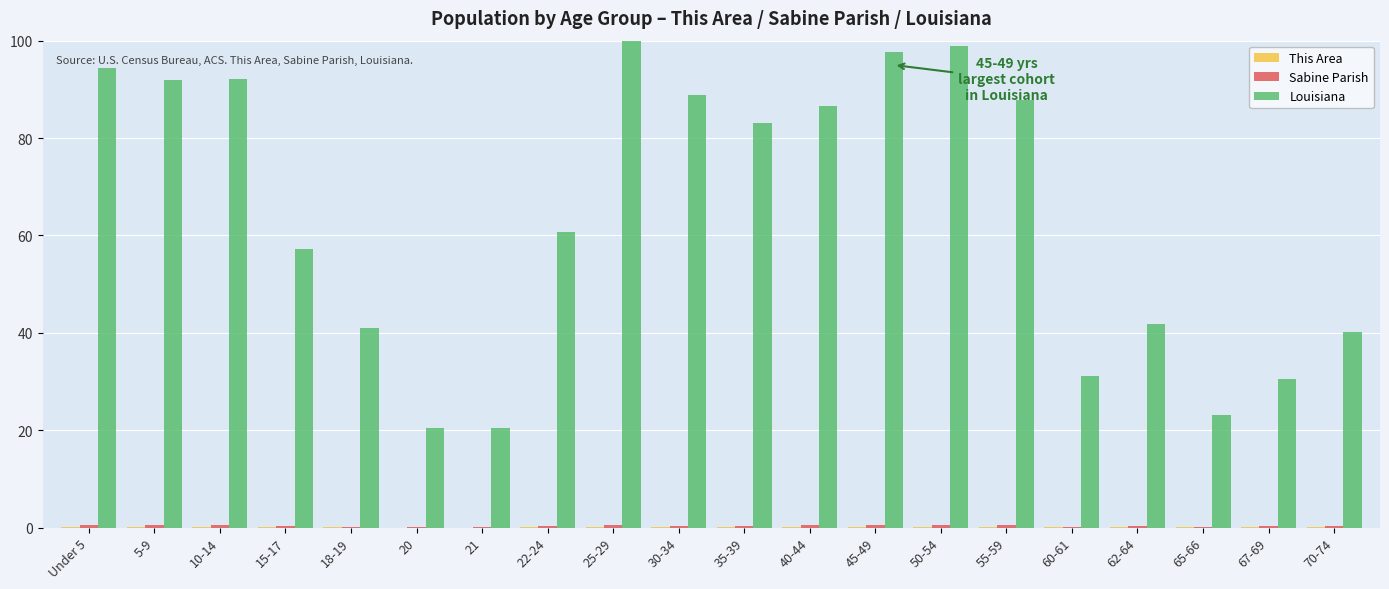

What is the greatest value displayed?

100.0